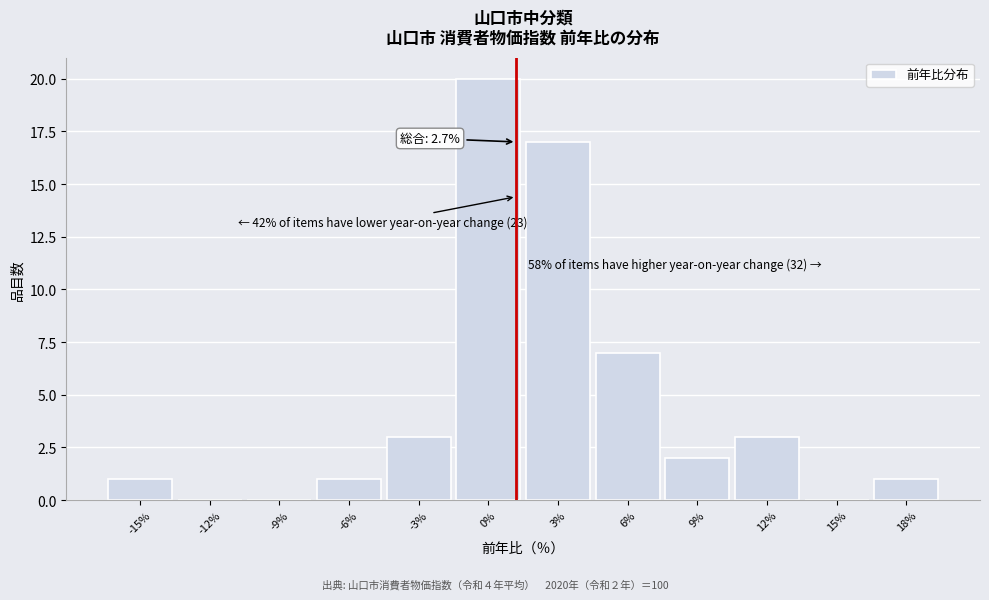

Reading left to right, extract all data points from this chart.

-15%=1	-12%=0	-9%=0	-6%=1	-3%=3	0%=20	3%=17	6%=7	9%=2	12%=3	15%=0	18%=1